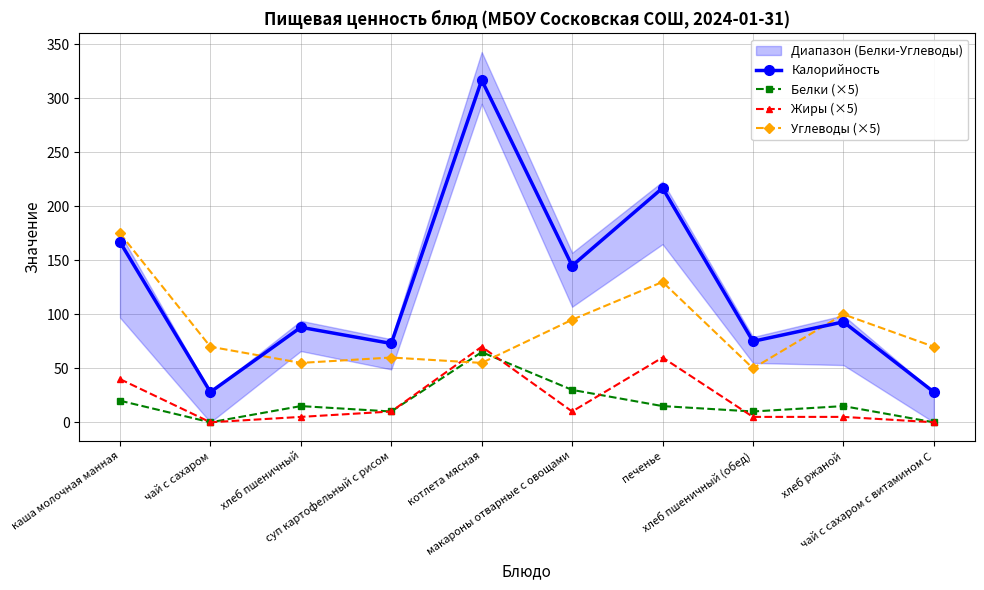

At how many categories does at least one series exceed 177?

2